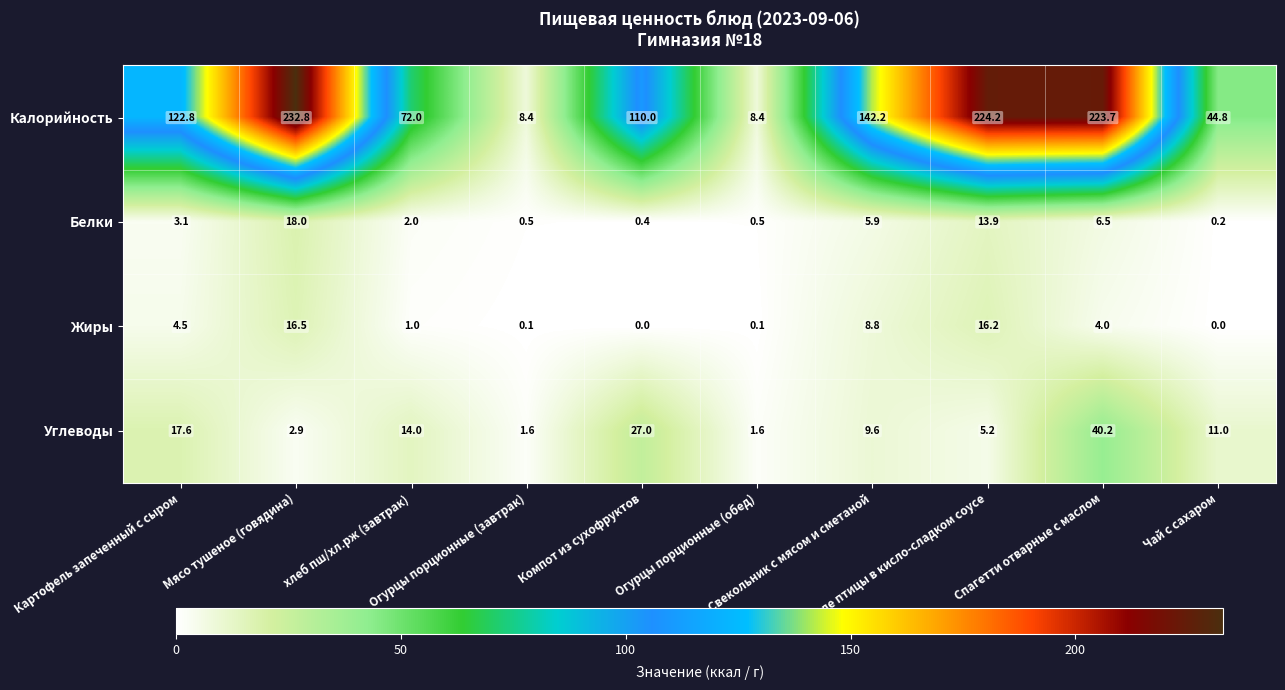

What is the highest value of the Углеводы series?

40.2